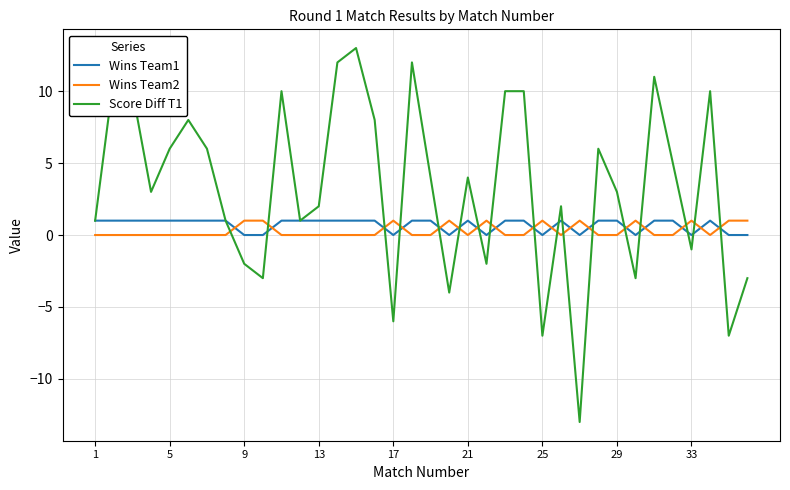

Is this an area chart (filled region under the line)?

No